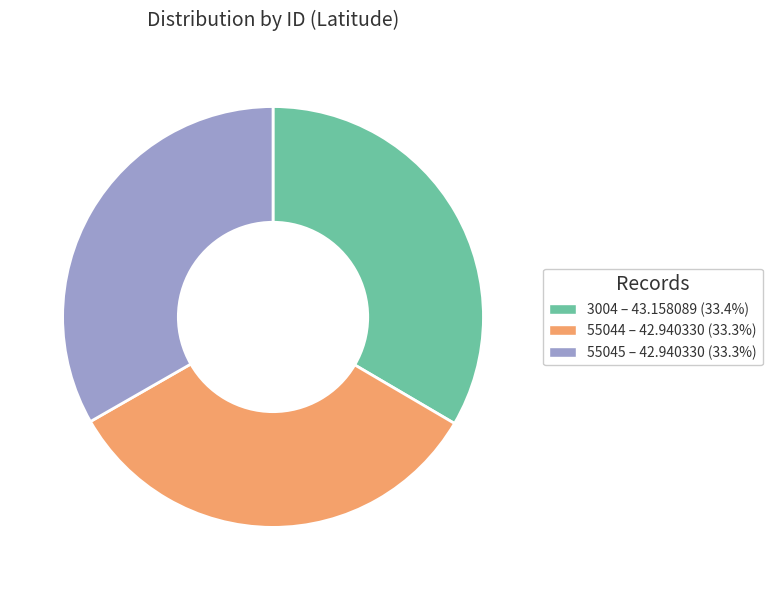

Is the sum of 55044 and 3004 greater than half?

Yes